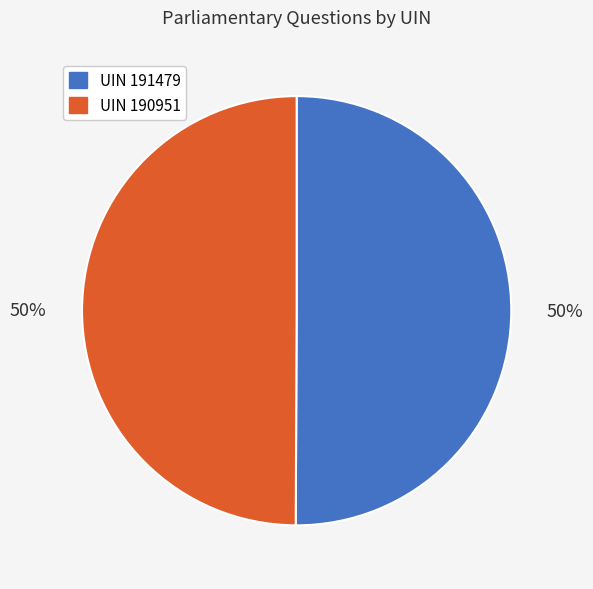

To the nearest percent, what is the average slice percentage?

50%